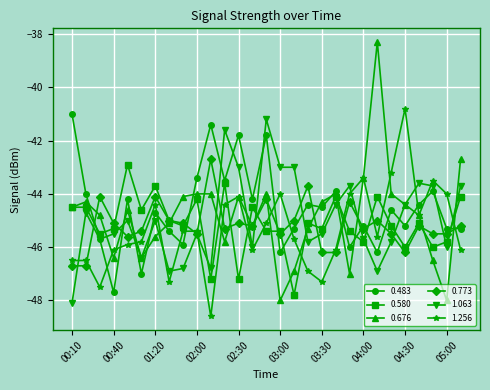

What is the maximum value shown in the chart?

-38.3